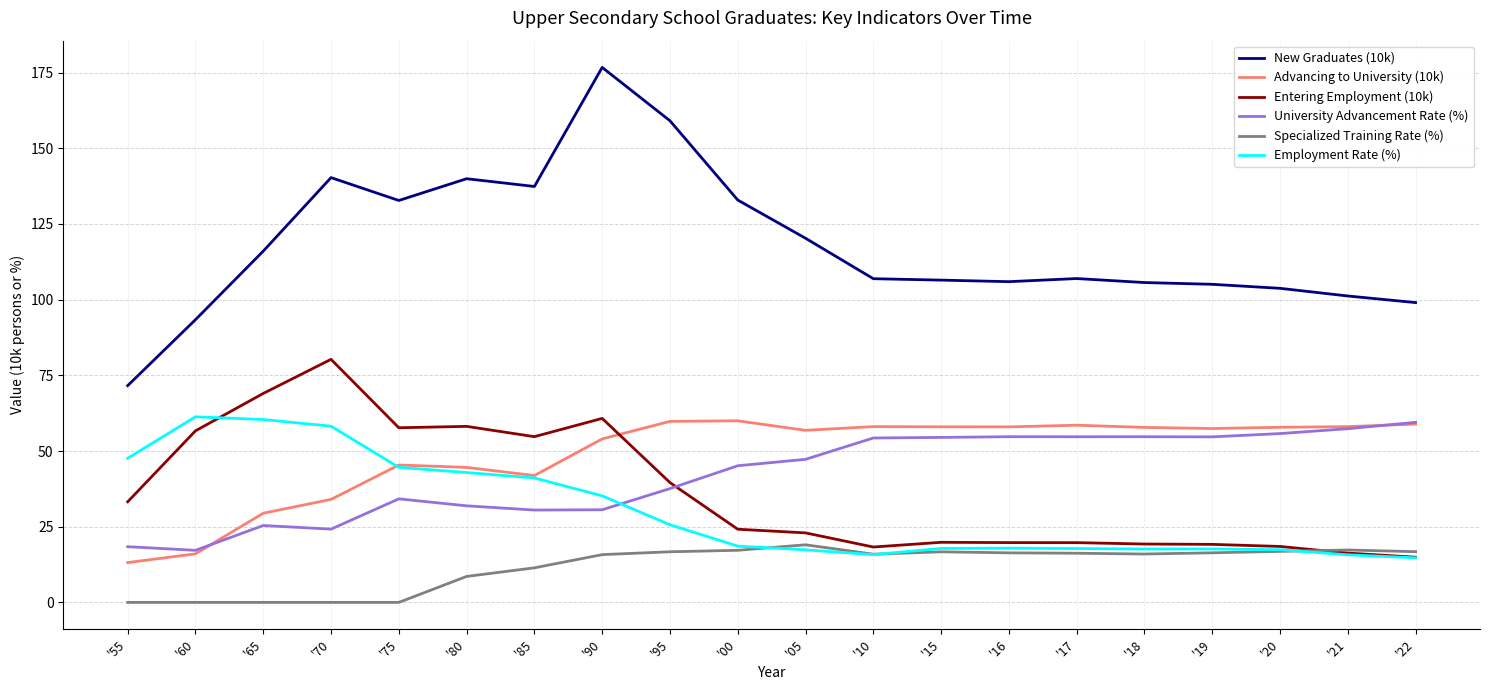

Count the number of data series in this chart.

6